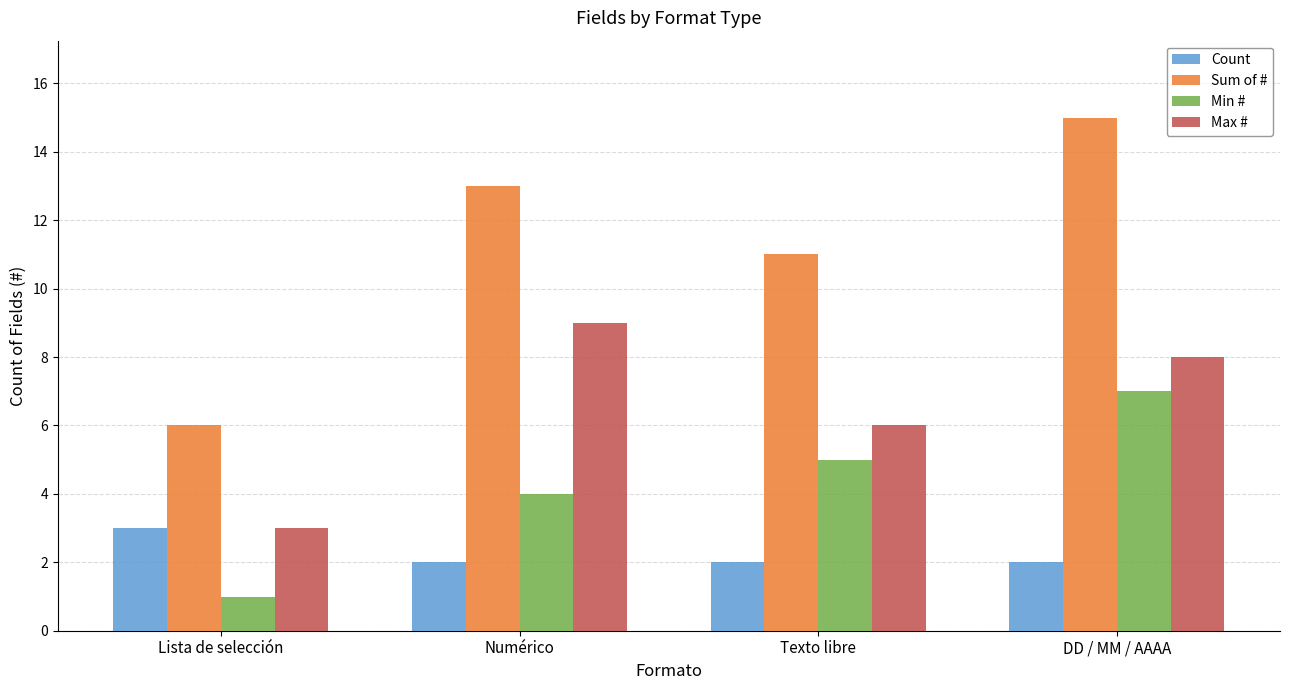

What is the smallest value displayed?

1